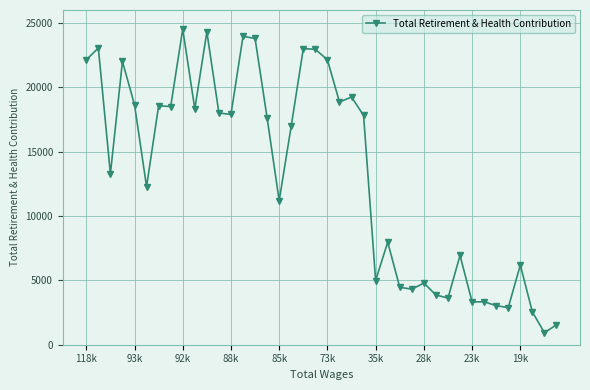

Count the number of categories in the chart.

40